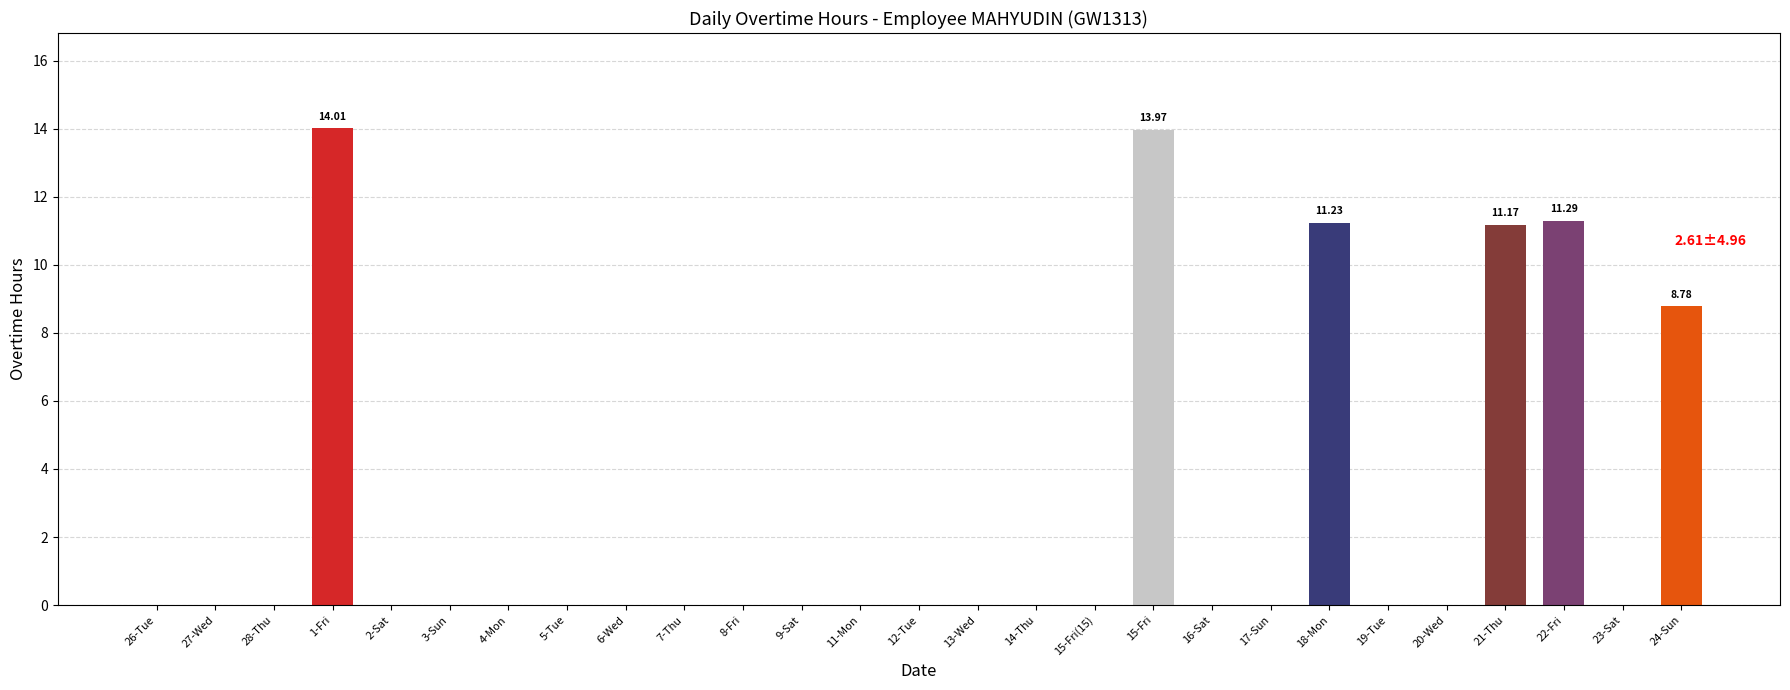

Reading right to left, list all the values displayed in this chart.

24-Sun=8.8	23-Sat=0.0	22-Fri=11.3	21-Thu=11.2	20-Wed=0.0	19-Tue=0.0	18-Mon=11.2	17-Sun=0.0	16-Sat=0.0	15-Fri=14.0	15-Fri(15)=0.0	14-Thu=0.0	13-Wed=0.0	12-Tue=0.0	11-Mon=0.0	9-Sat=0.0	8-Fri=0.0	7-Thu=0.0	6-Wed=0.0	5-Tue=0.0	4-Mon=0.0	3-Sun=0.0	2-Sat=0.0	1-Fri=14.0	28-Thu=0.0	27-Wed=0.0	26-Tue=0.0